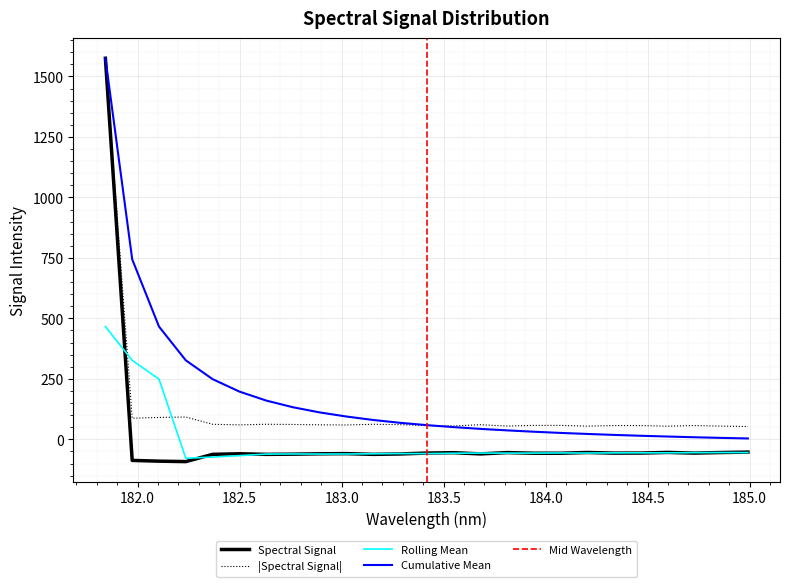

At which category does the data reach its first local peak?

182.498667305